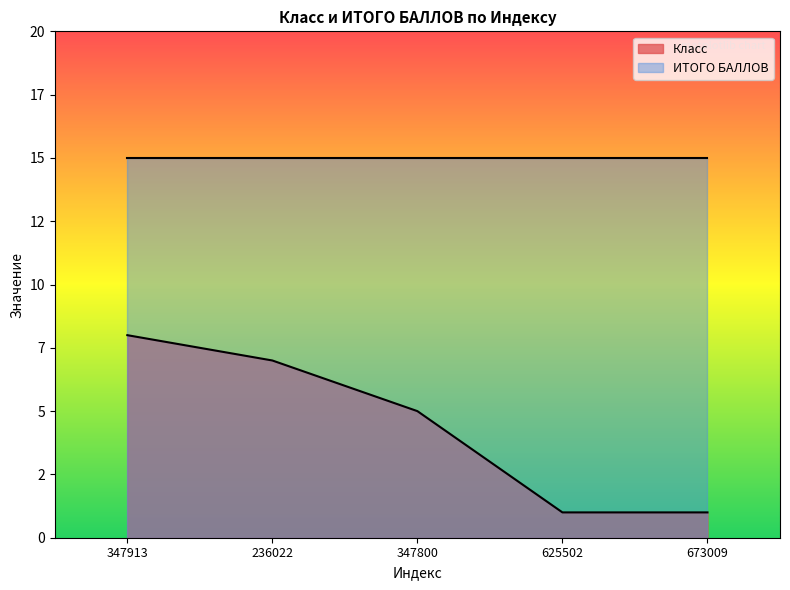

The chart shows a value of 0 at 625502. True or false?

False